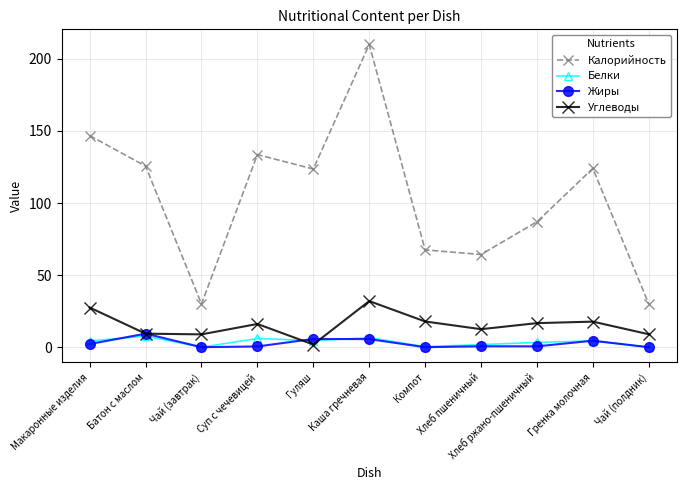

What value does the Углеводы series have at Чай (полдник)?

9.0